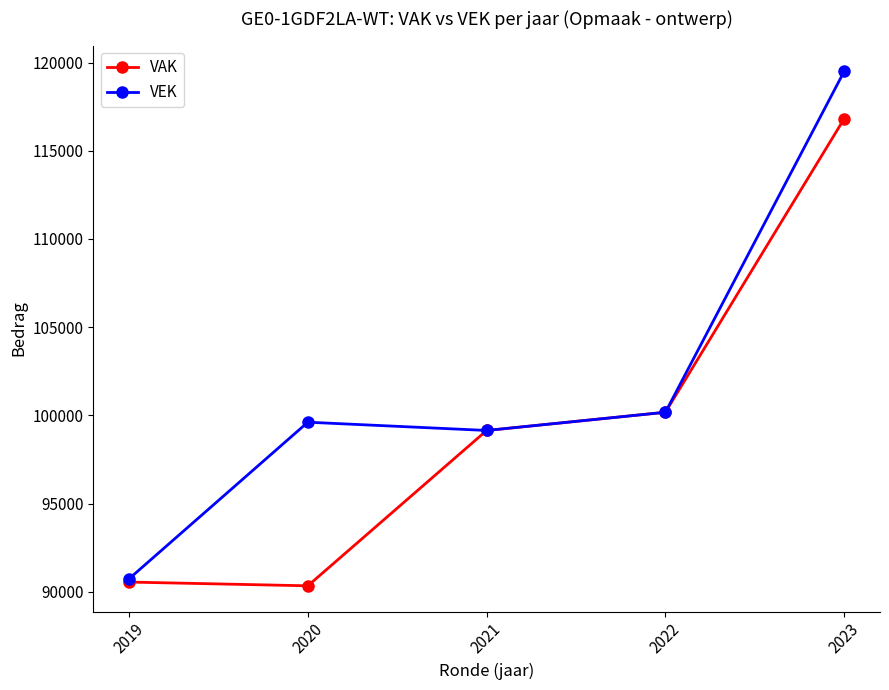

What is the total value across all series at 2022?

200358